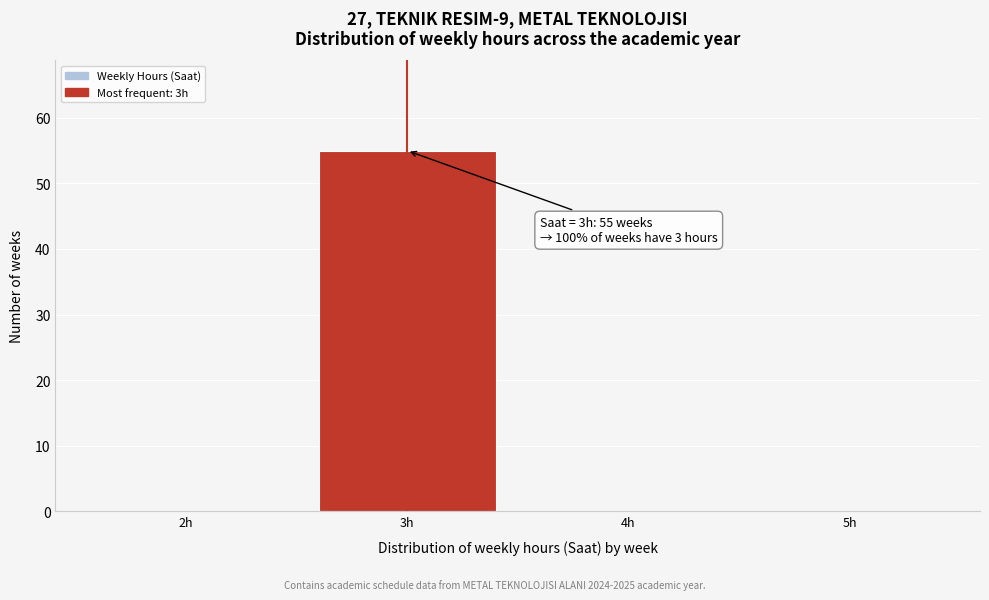

Which range on the x-axis has the tallest bar?

2.5 to 3.5